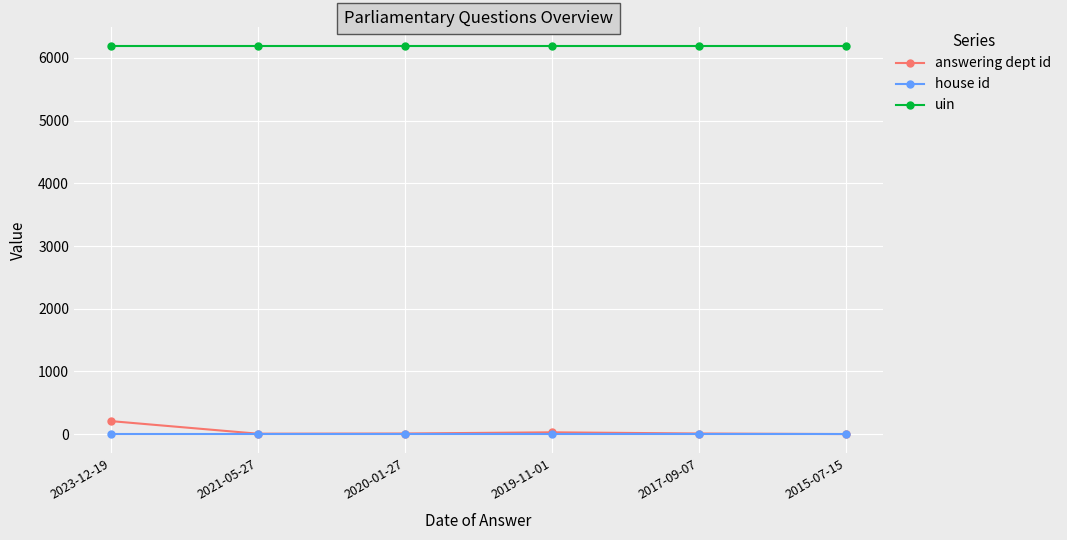

Is the value of uin at 2015-07-15 greater than the value of house id at 2021-05-27?

Yes